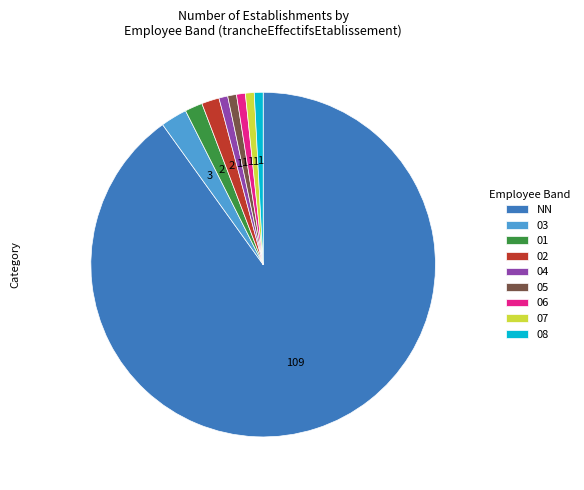

How many slices are in this pie chart?

9